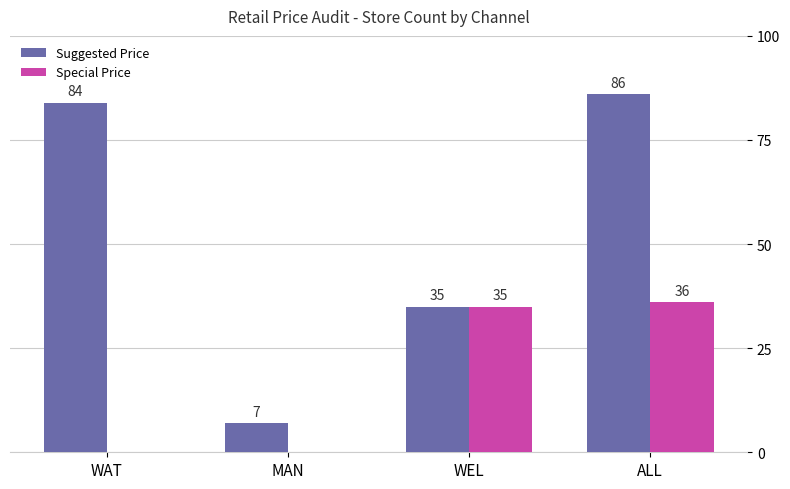

Which series changed the most between WAT and ALL?

Special Price